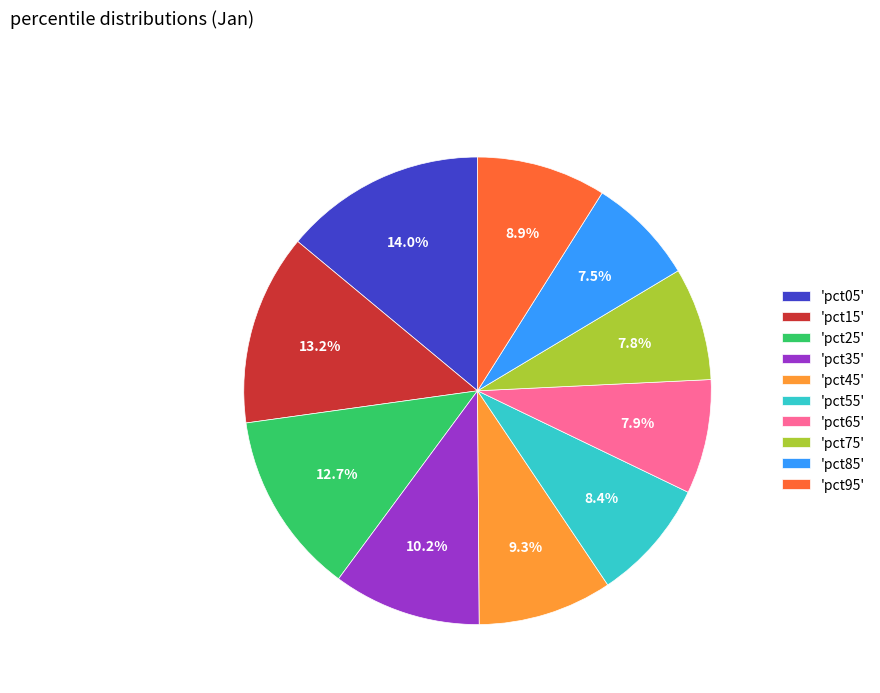

Which category has the biggest portion of the pie?

'pct05'